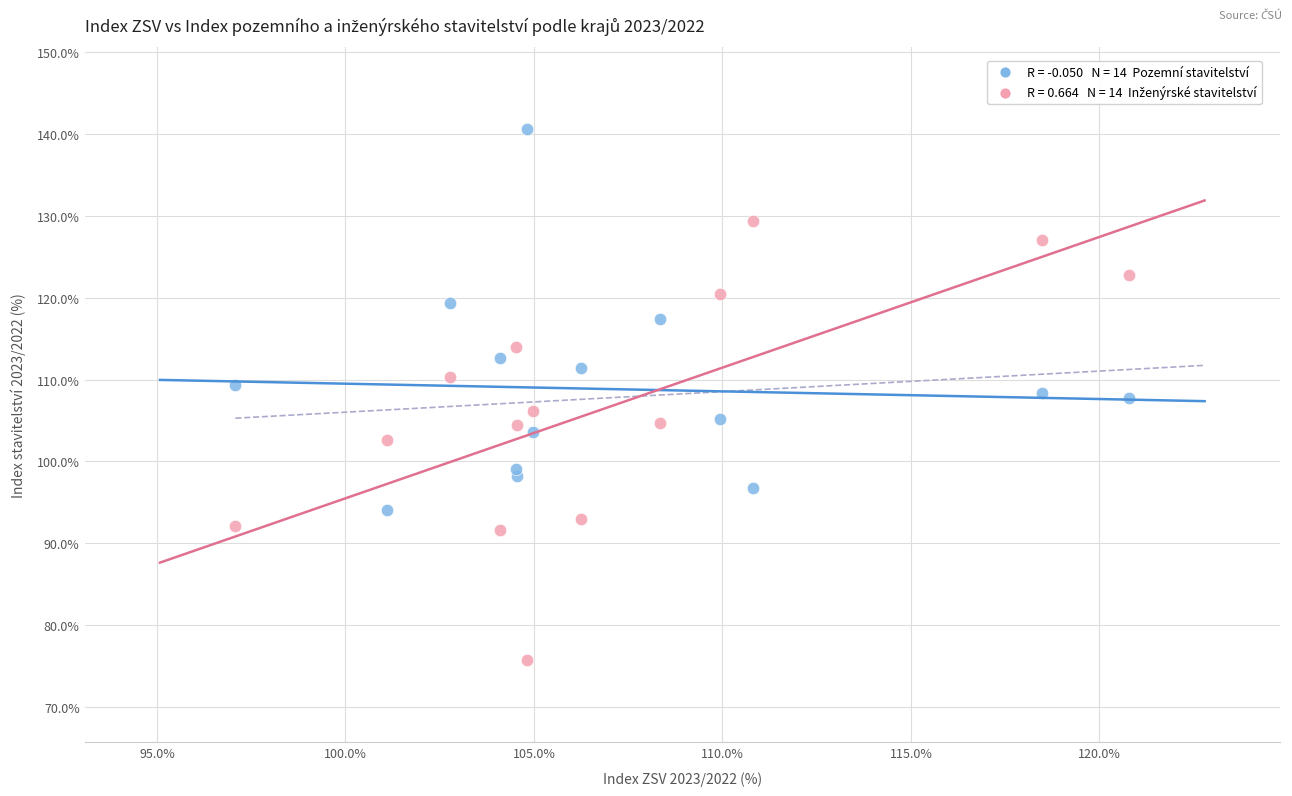

Across all data points, what is the range of X values (max minus min)?

23.7